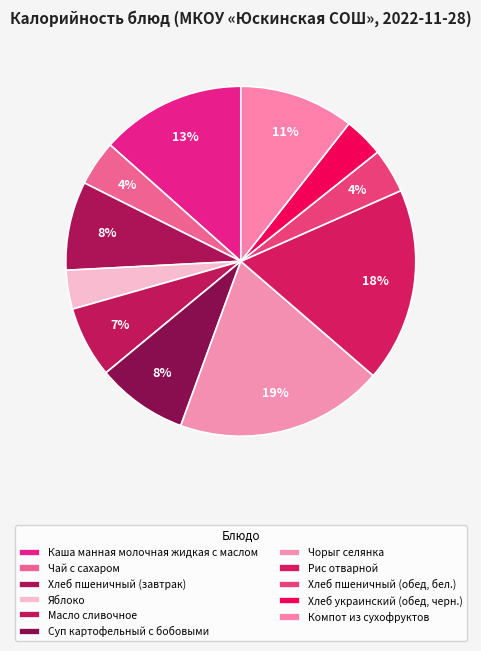

To the nearest percent, what is the difference between the Масло сливочное and Компот из сухофруктов slice percentages?

4%